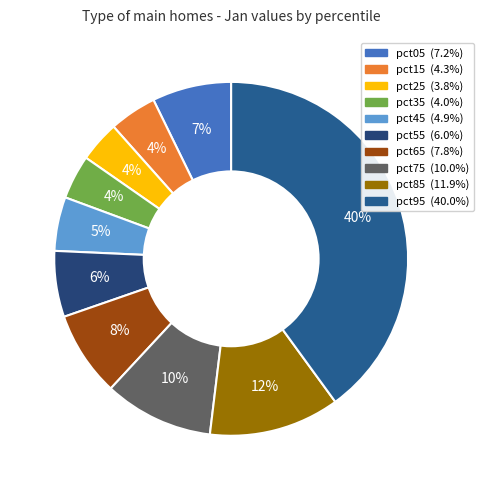

Does any single category account for the majority?

No